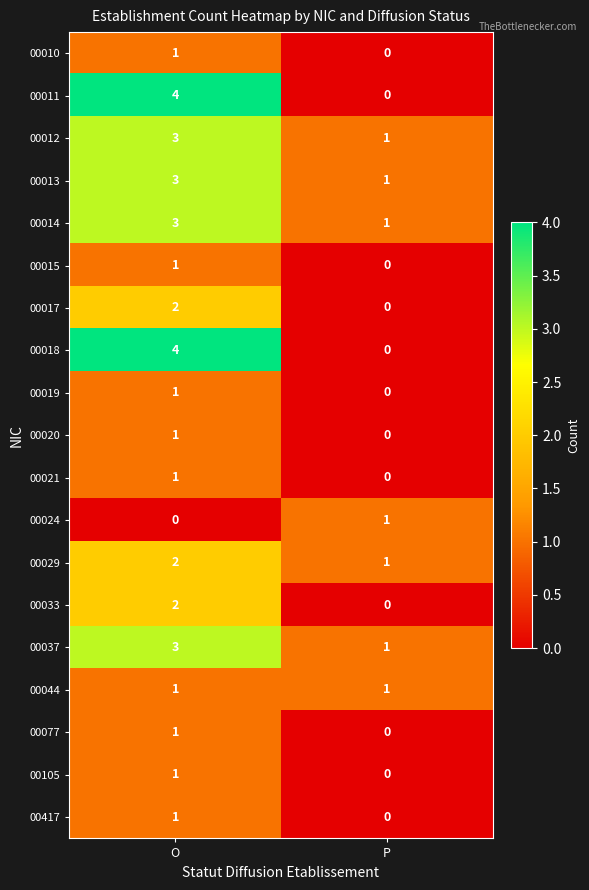

Is the value of 00012 at O greater than the value of 00105 at P?

Yes